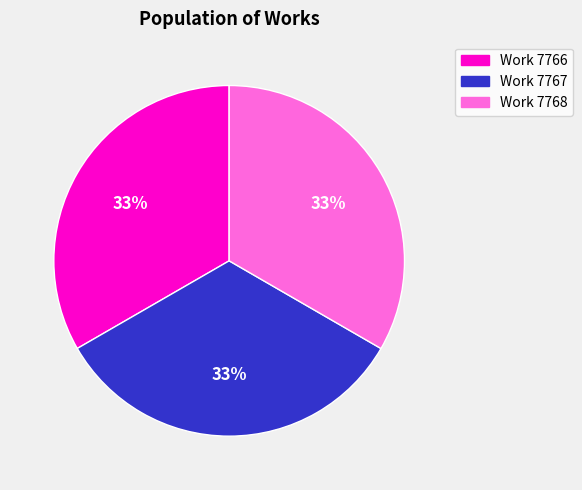

To the nearest percent, what is the average slice percentage?

33%